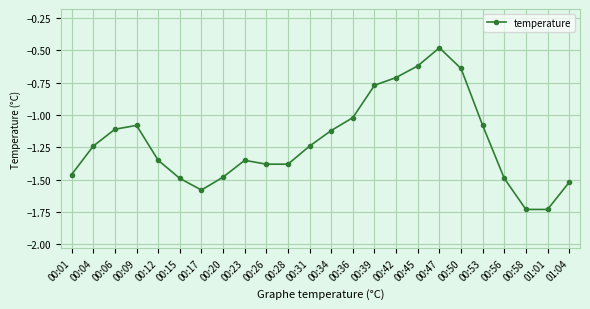

What is the sum of the values at 01:01 and 00:42?

-2.4